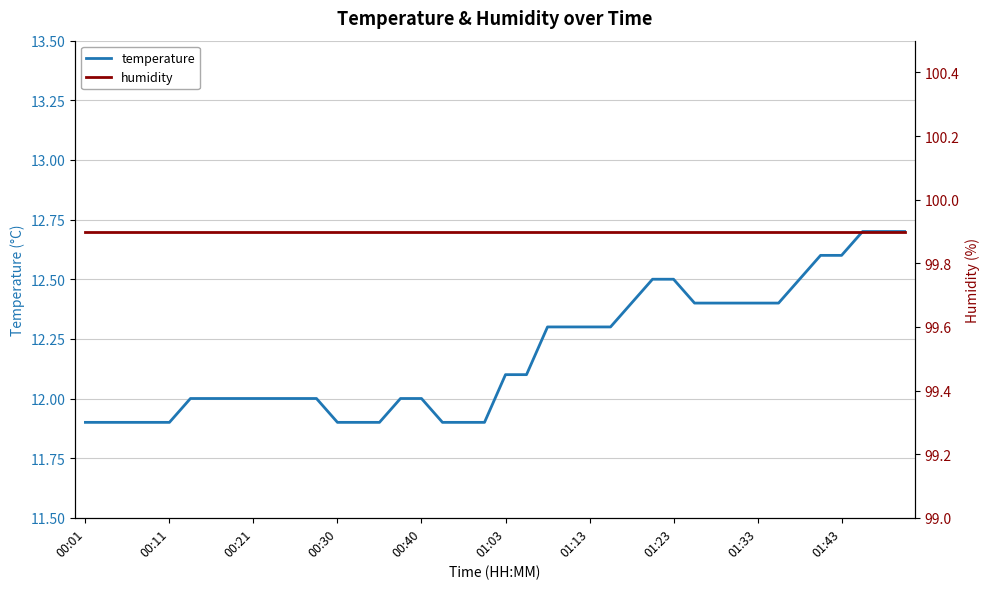

At how many categories does at least one series exceed 50?

40